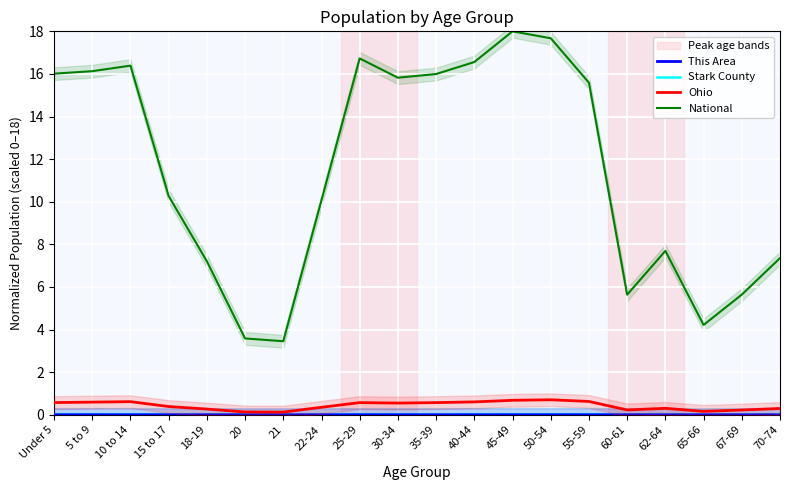

Is it true that Ohio equals 0.1 at 40-44?

False